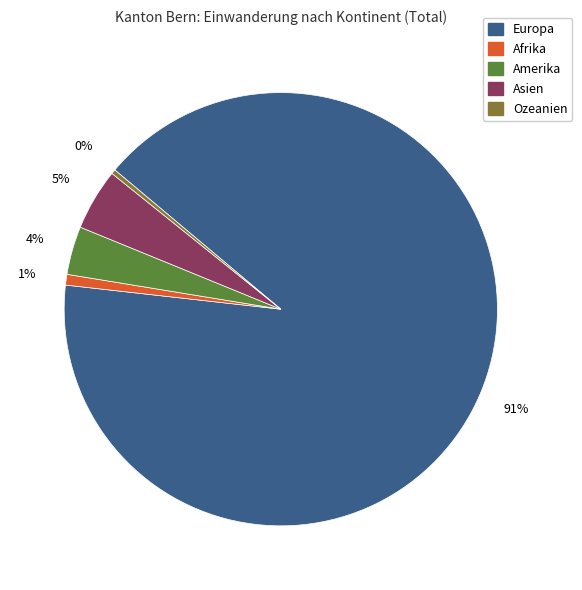

Which slice is the largest?

Europa